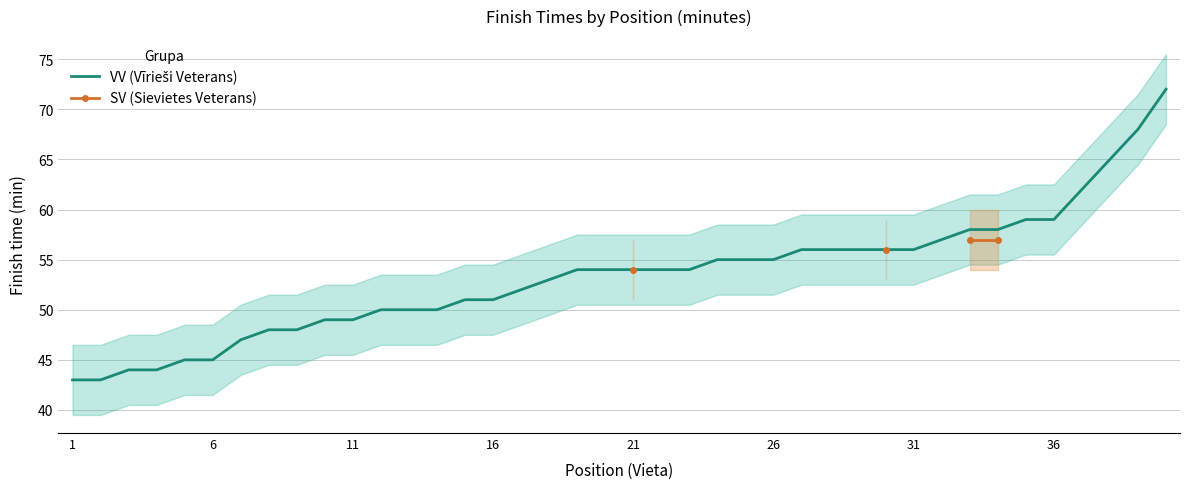

List the series in order of their peak value, highest first.

VV (Vīrieši Veterans), SV (Sievietes Veterans)